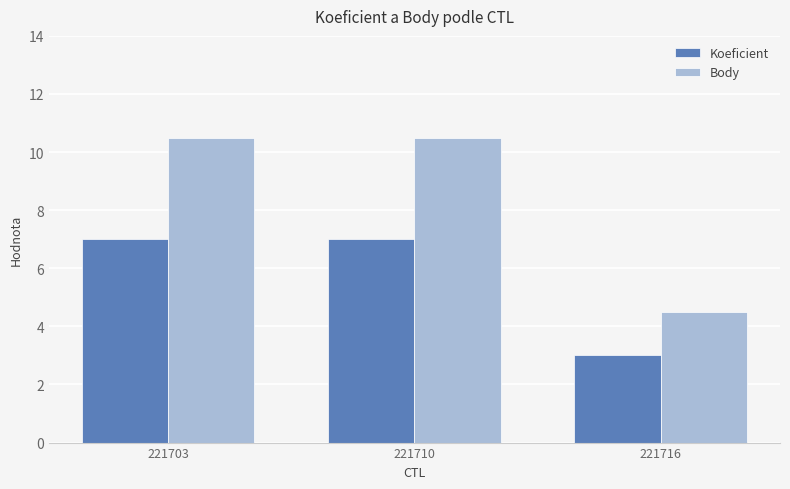

Which series has the largest range (max minus min)?

Body